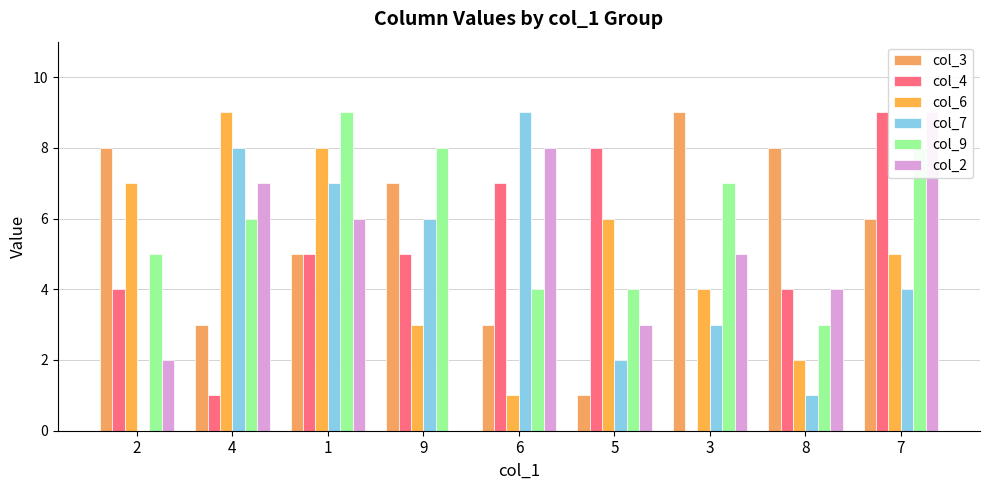

List the series in order of their peak value, highest first.

col_3, col_4, col_6, col_7, col_9, col_2